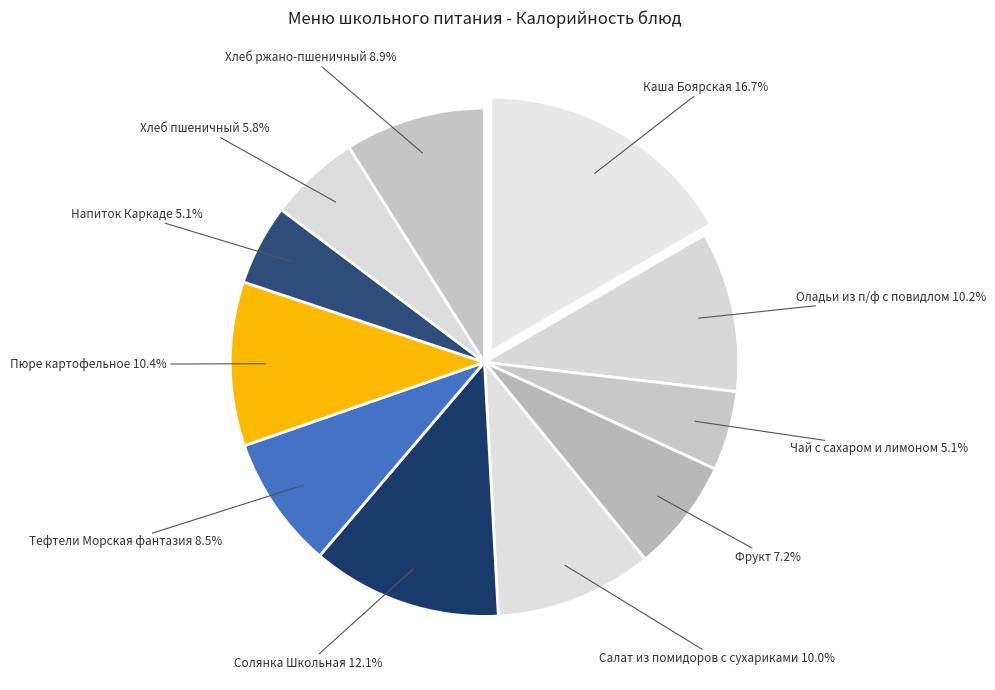

Does Оладьи из п/ф с повидлом represent more than half of the total?

No